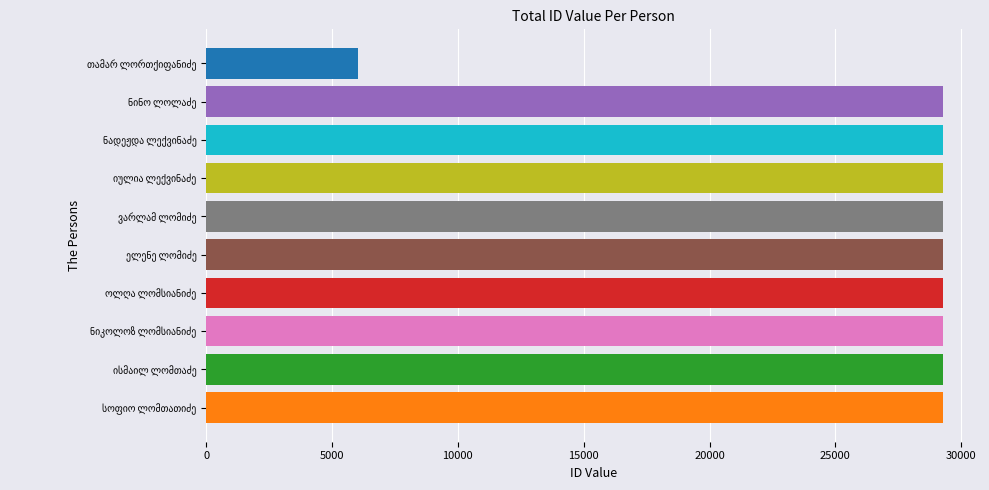

What is the difference between the maximum and minimum values?

23248